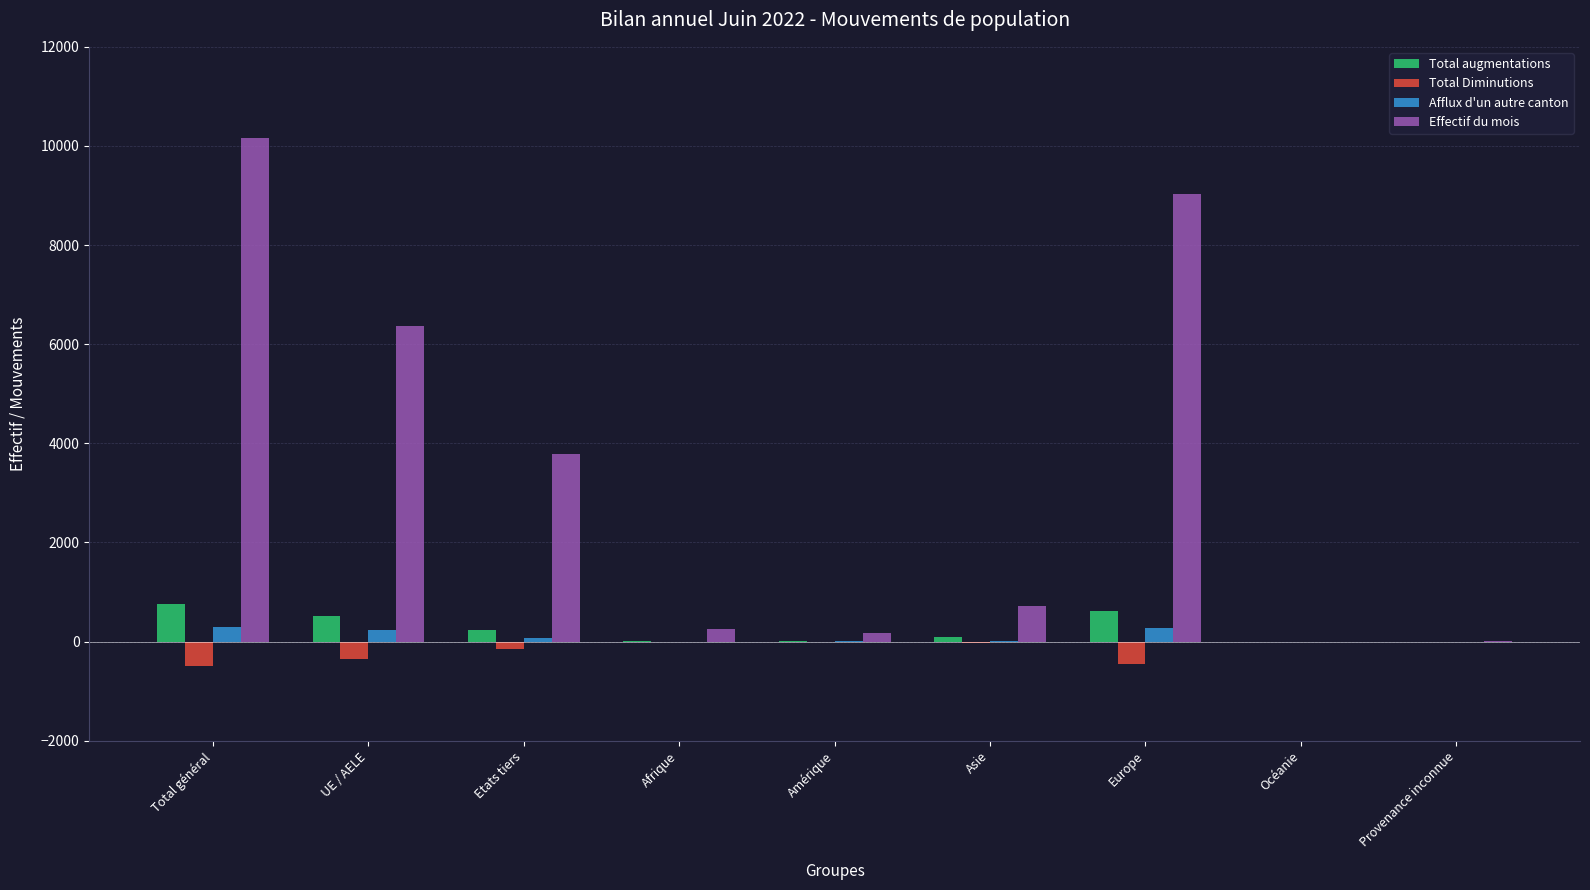

Which series has the largest total across all categories?

Effectif du mois